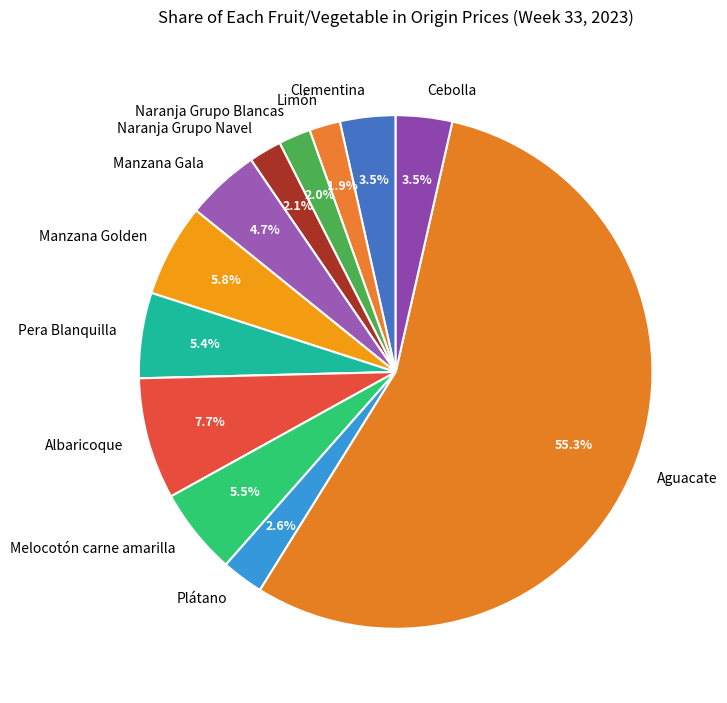

To the nearest percent, what percentage of the pie is Plátano?

3%